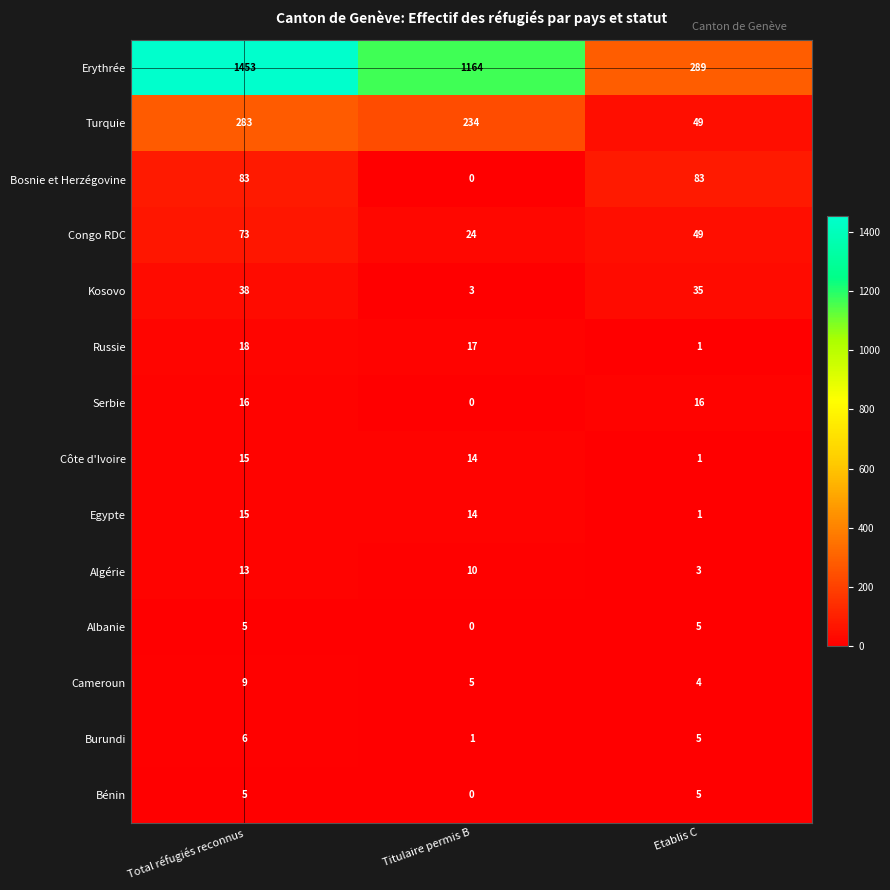

Is it true that Burundi equals 9 at Total réfugiés reconnus?

False